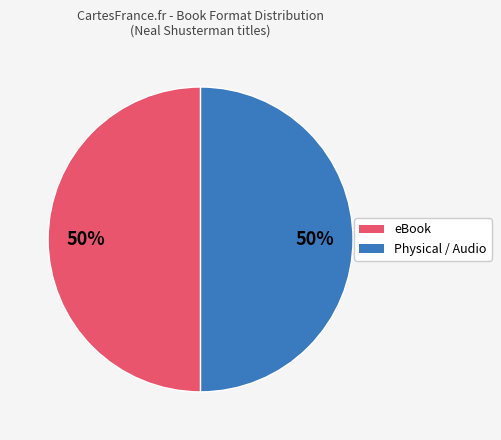

To the nearest percent, what is the average slice percentage?

50%